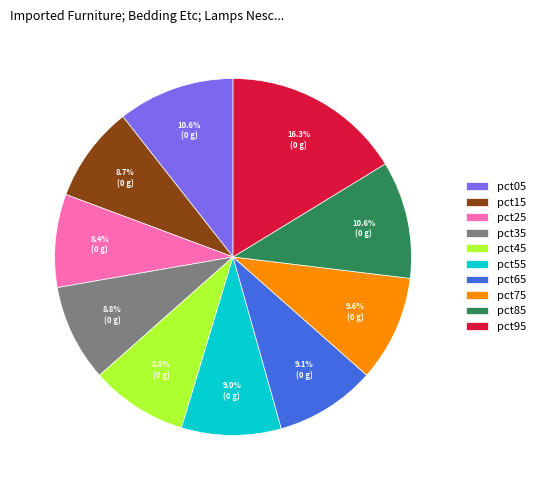

What is the largest slice in the pie chart?

pct95